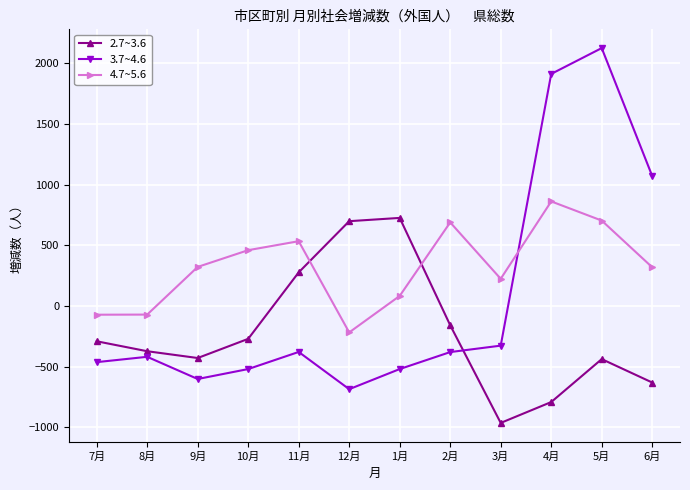

What is the smallest value displayed?

-965